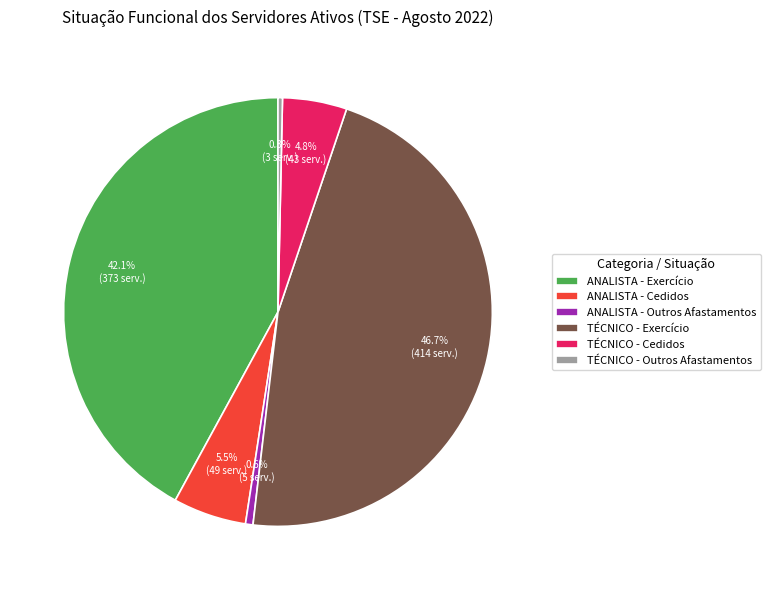

Which slice is the largest?

TÉCNICO - Exercício